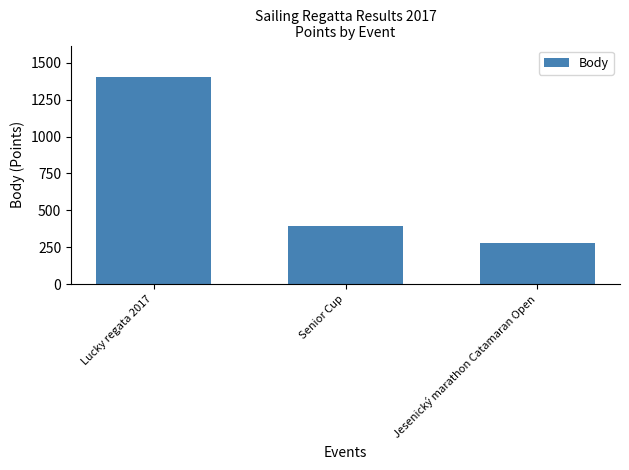

How many data points are less than 396?

1